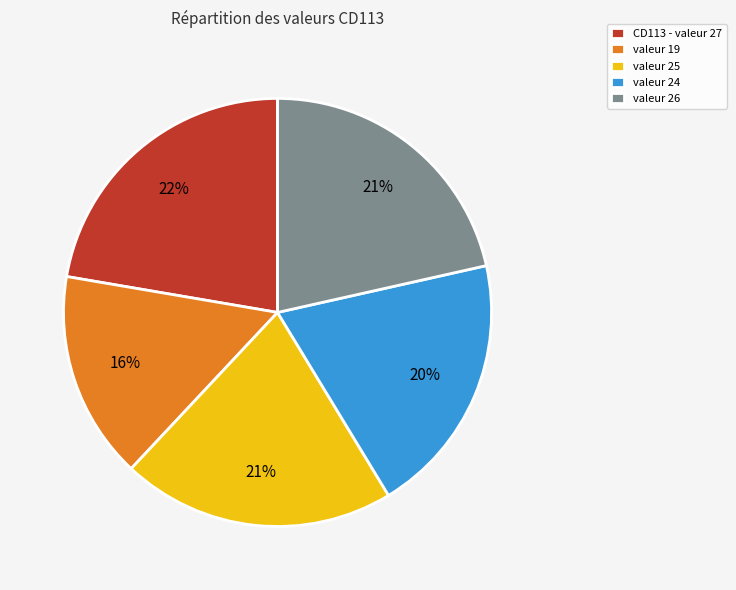

Do valeur 26 and valeur 24 together represent more than half of the pie?

No